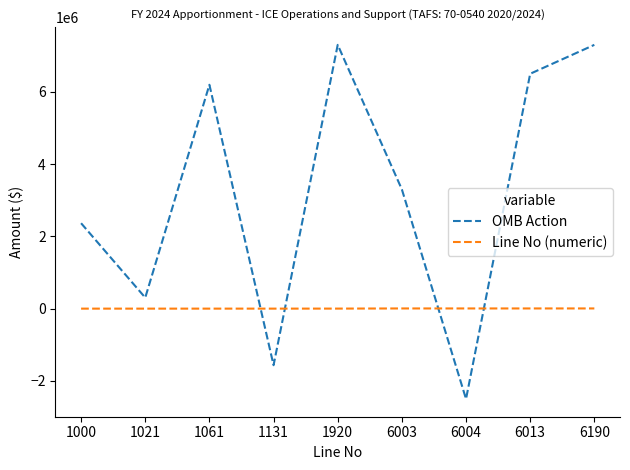

Which series has the largest range (max minus min)?

OMB Action